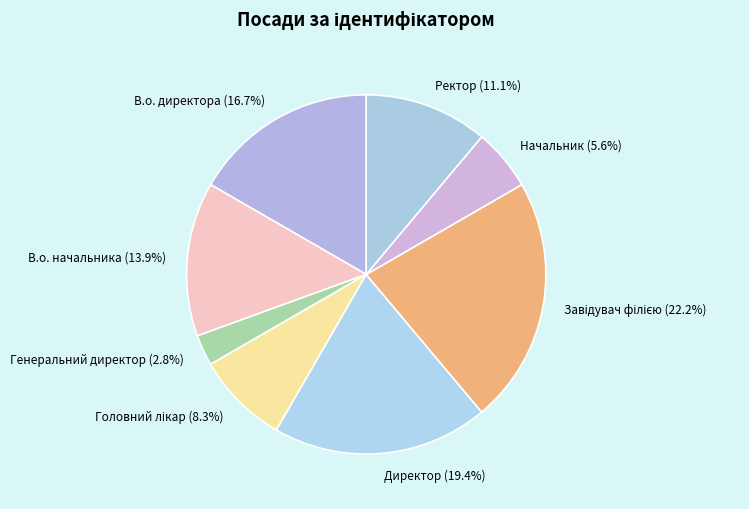

Count the number of slices in the pie.

8